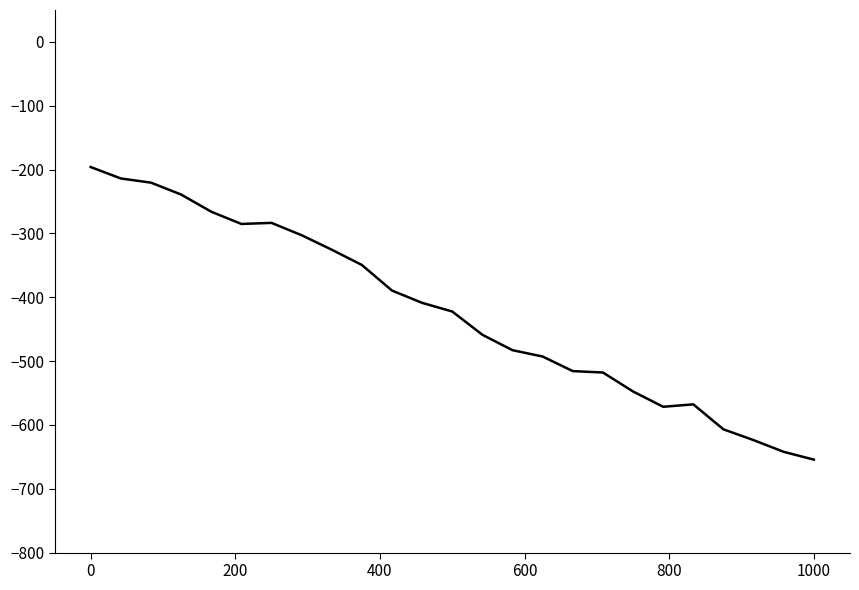

What is the greatest value displayed?

-196.0